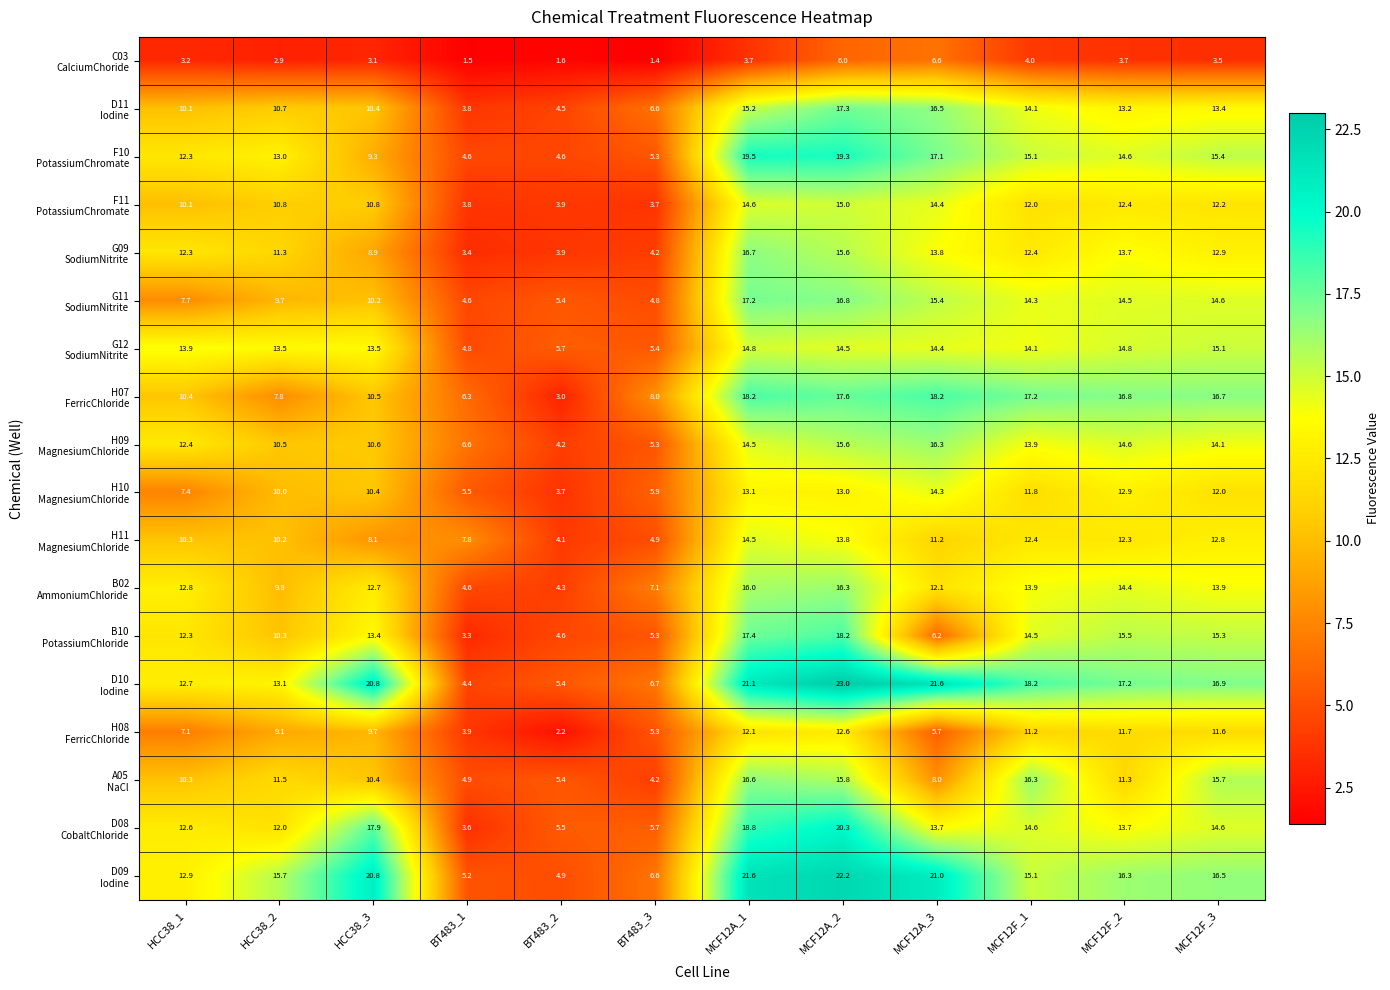

What is the difference between the highest and lowest values at HCC38_2?

12.8